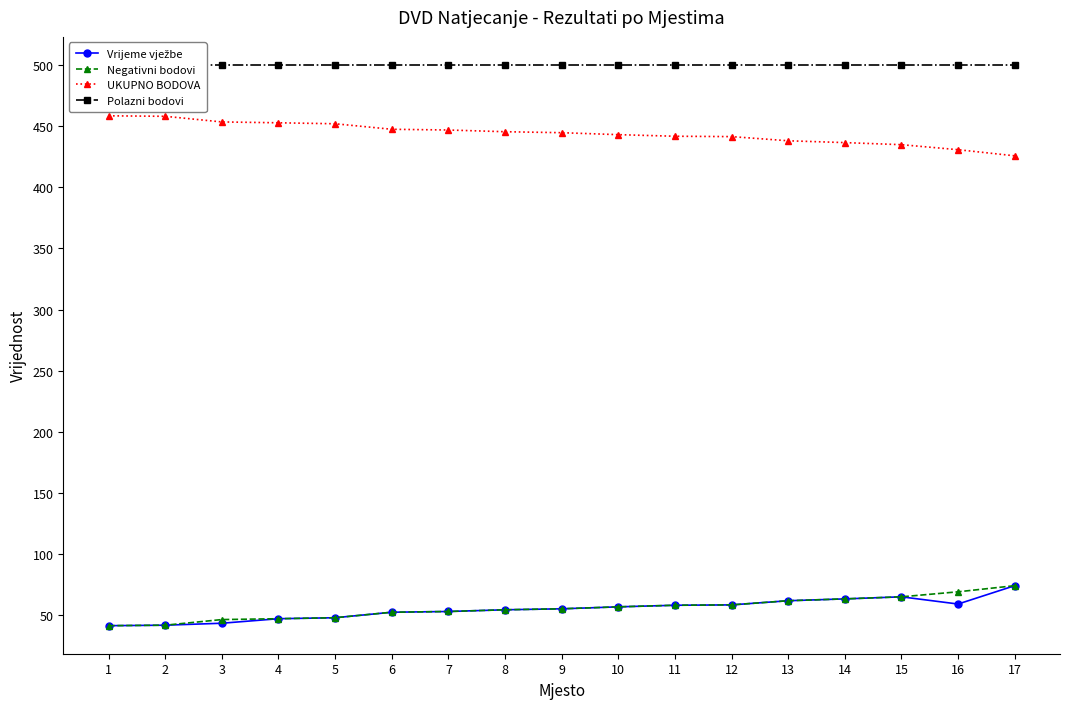

Rank the series by their maximum value, from highest to lowest.

Polazni bodovi, UKUPNO BODOVA, Vrijeme vježbe, Negativni bodovi